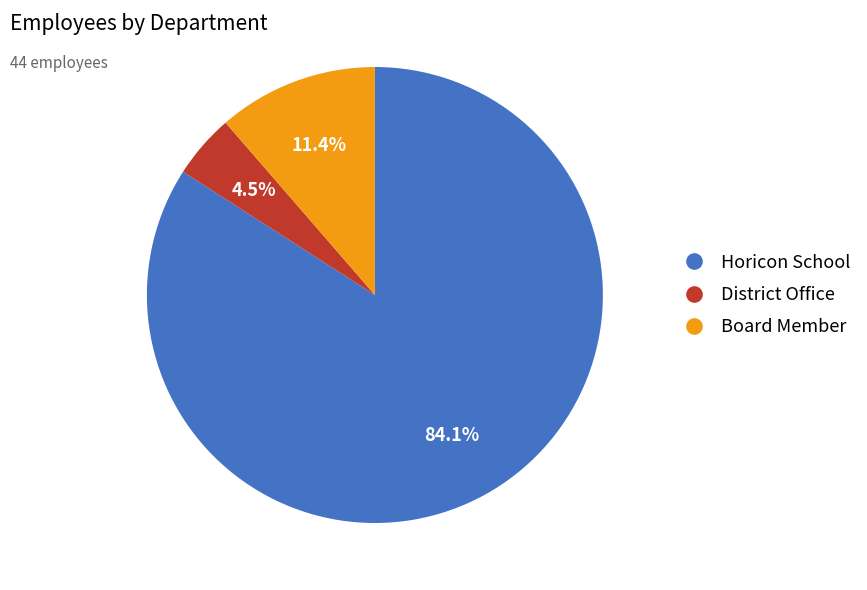

Which has a higher value, Board Member or Horicon School?

Horicon School